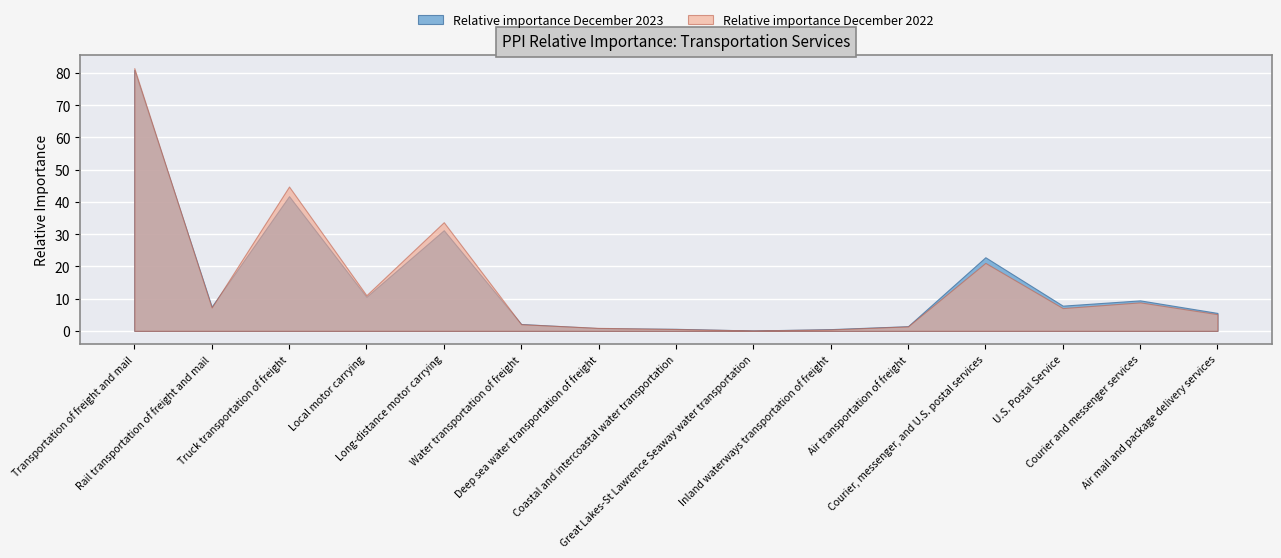

How many data points does each series have?

15